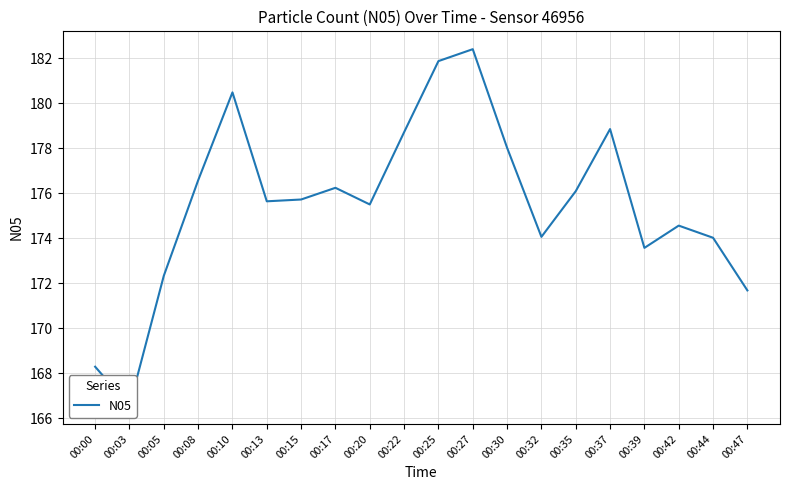

Approximately how many times larger is the value at 00:15 compared to 00:47?

1.0